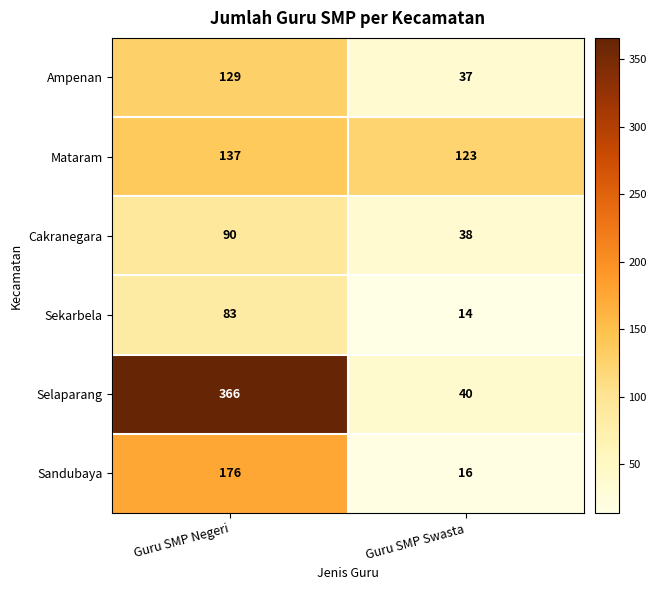

Which series has the largest total across all categories?

Selaparang